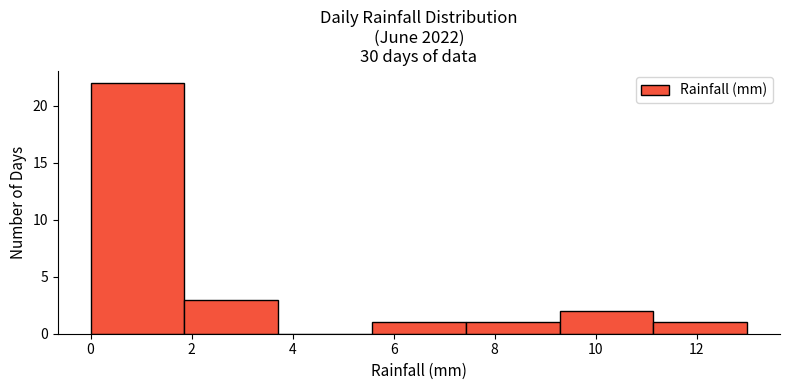

What is the height of the bar covering 11.2 to 13.0 on the x-axis? Neither the bar edges nor the heights are printed on the chart, so give them approximately, as read against the axes.

1